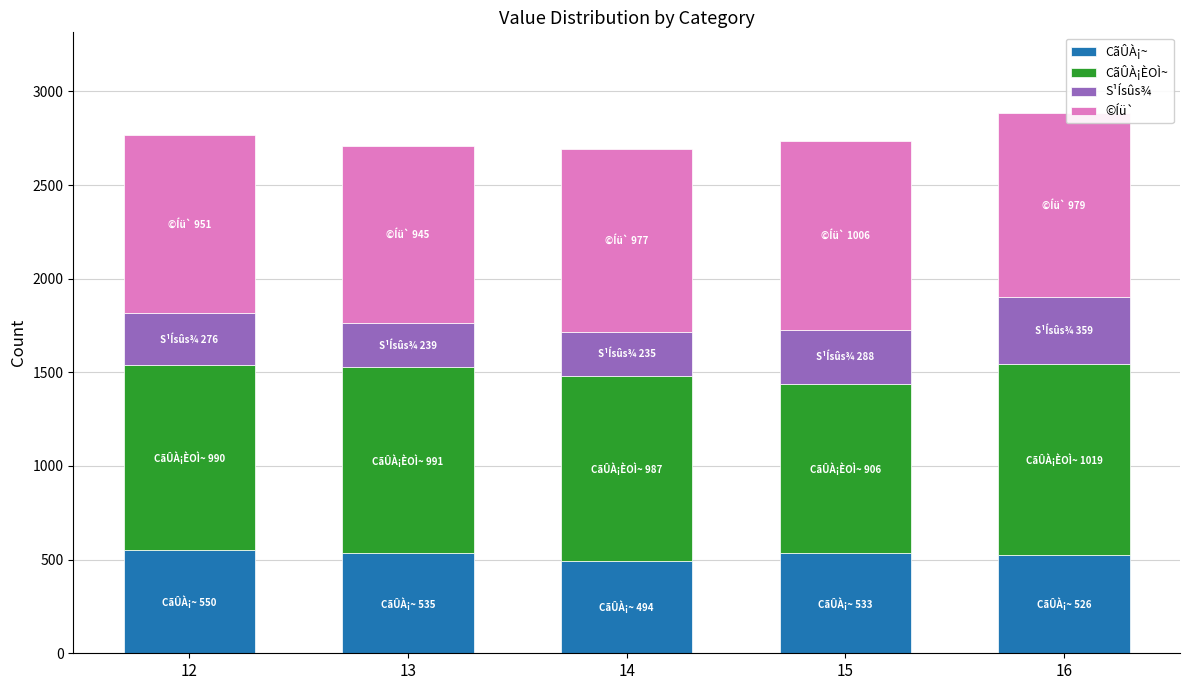

The value of CãÛÀ¡~ at 16 is 526. True or false?

True